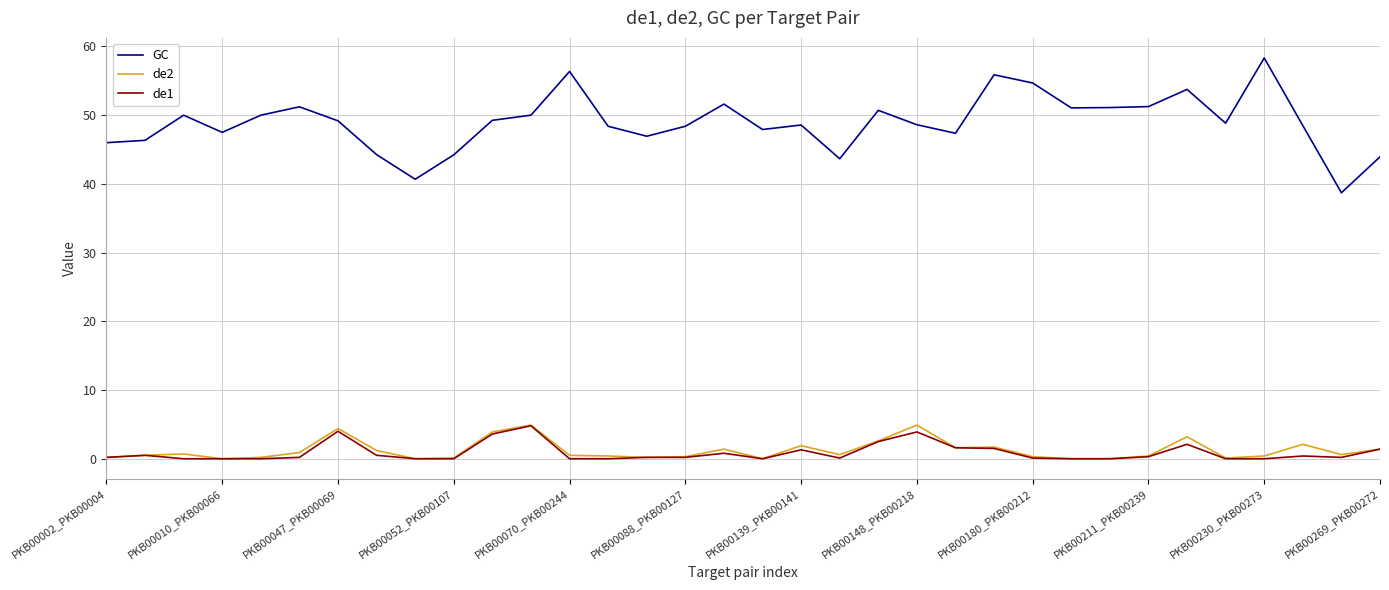

What is the greatest value displayed?

58.3